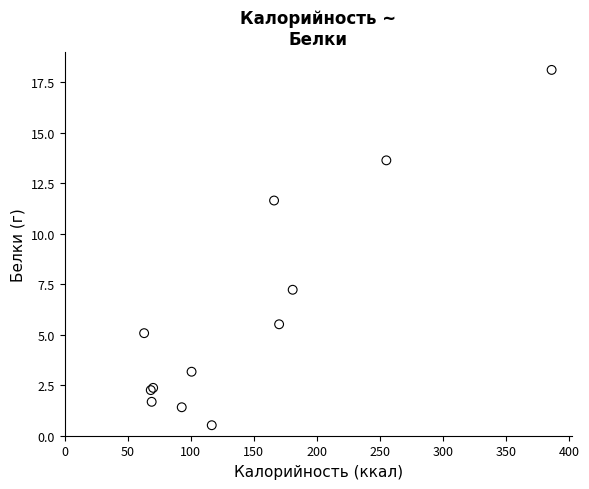

What Y value in the scatter plot is closest to 9?

7.2